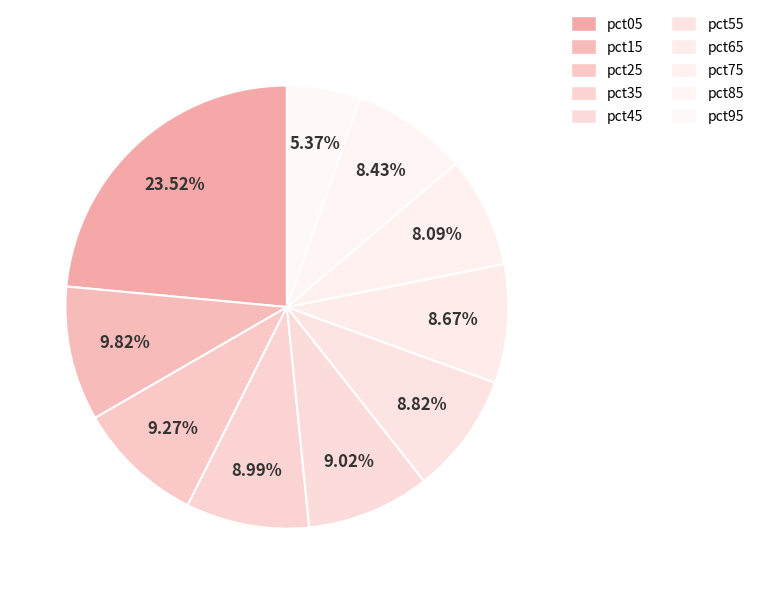

Rank the categories by value from highest to lowest.

pct05, pct15, pct25, pct45, pct35, pct55, pct65, pct85, pct75, pct95